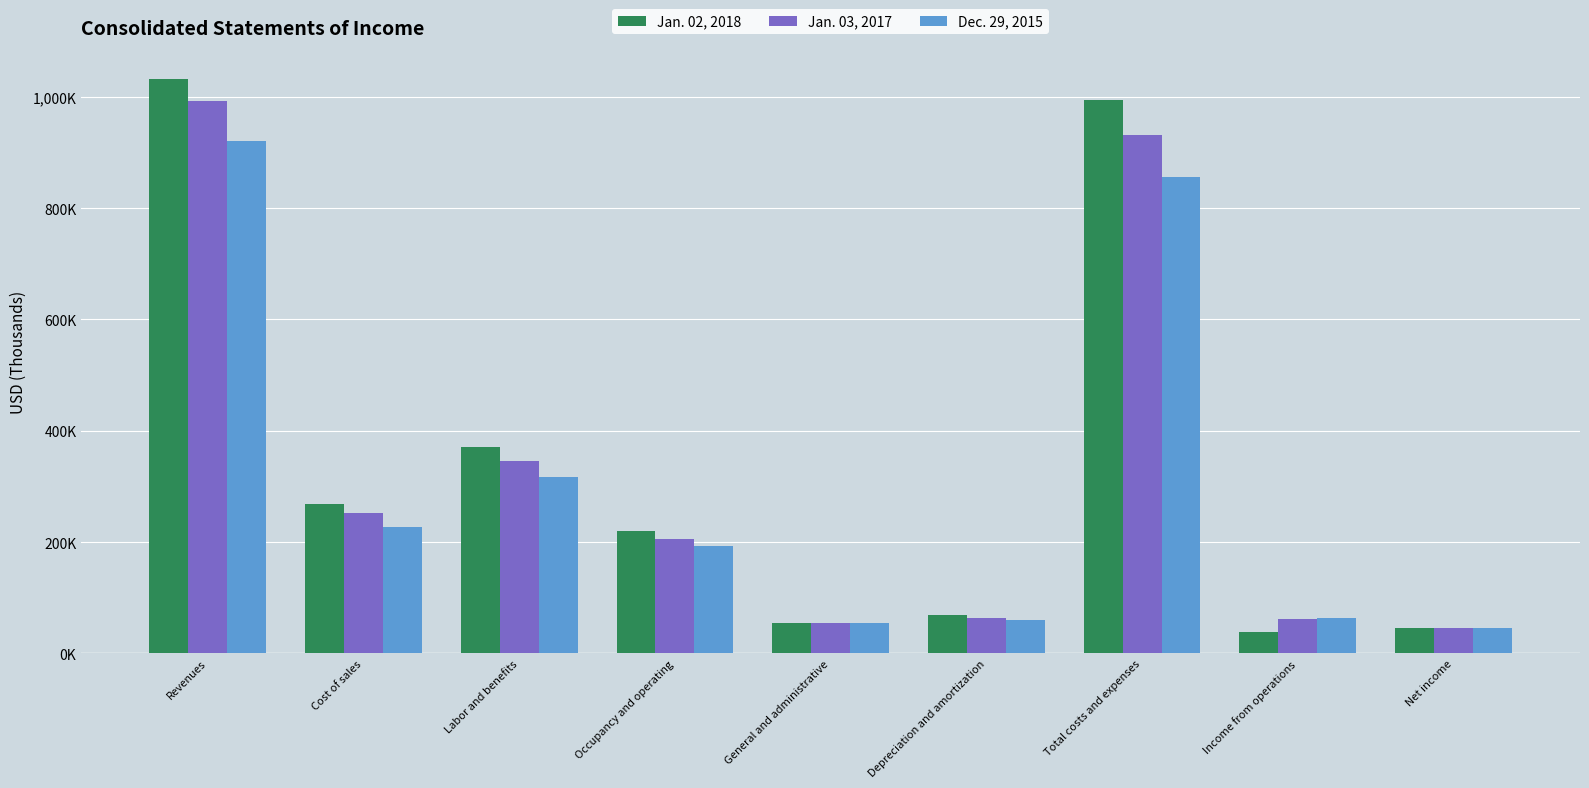

What is the greatest value displayed?

1031782